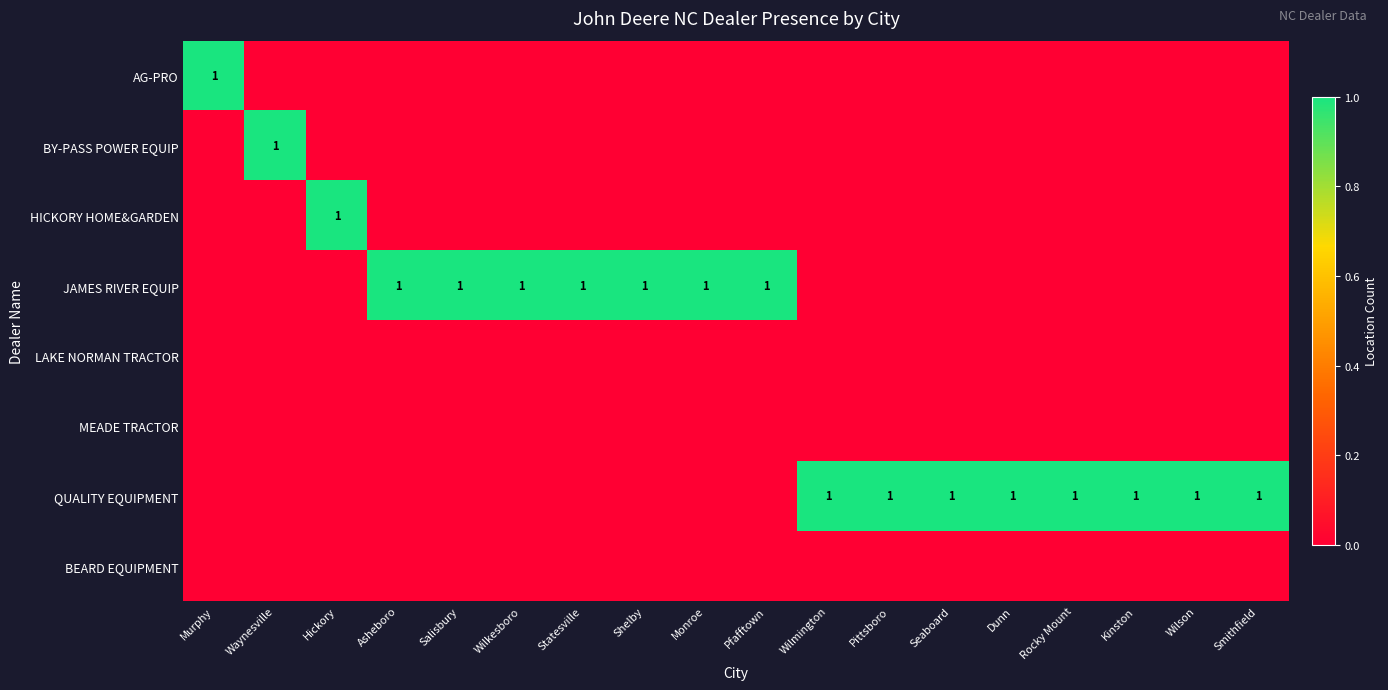

Is it true that JAMES RIVER EQUIP equals 0 at Hickory?

True